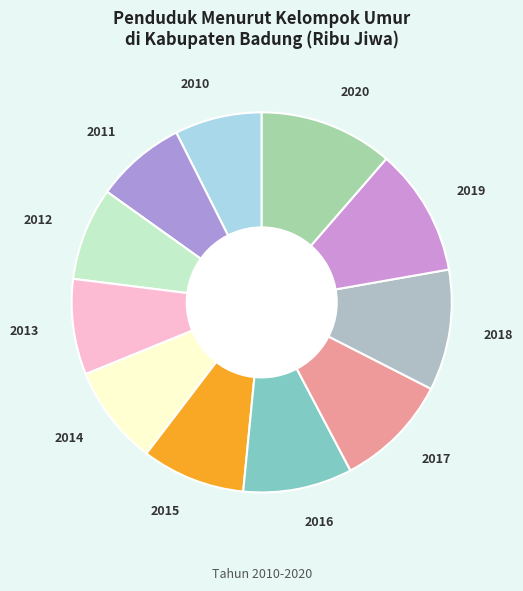

Count the number of slices in the pie.

11